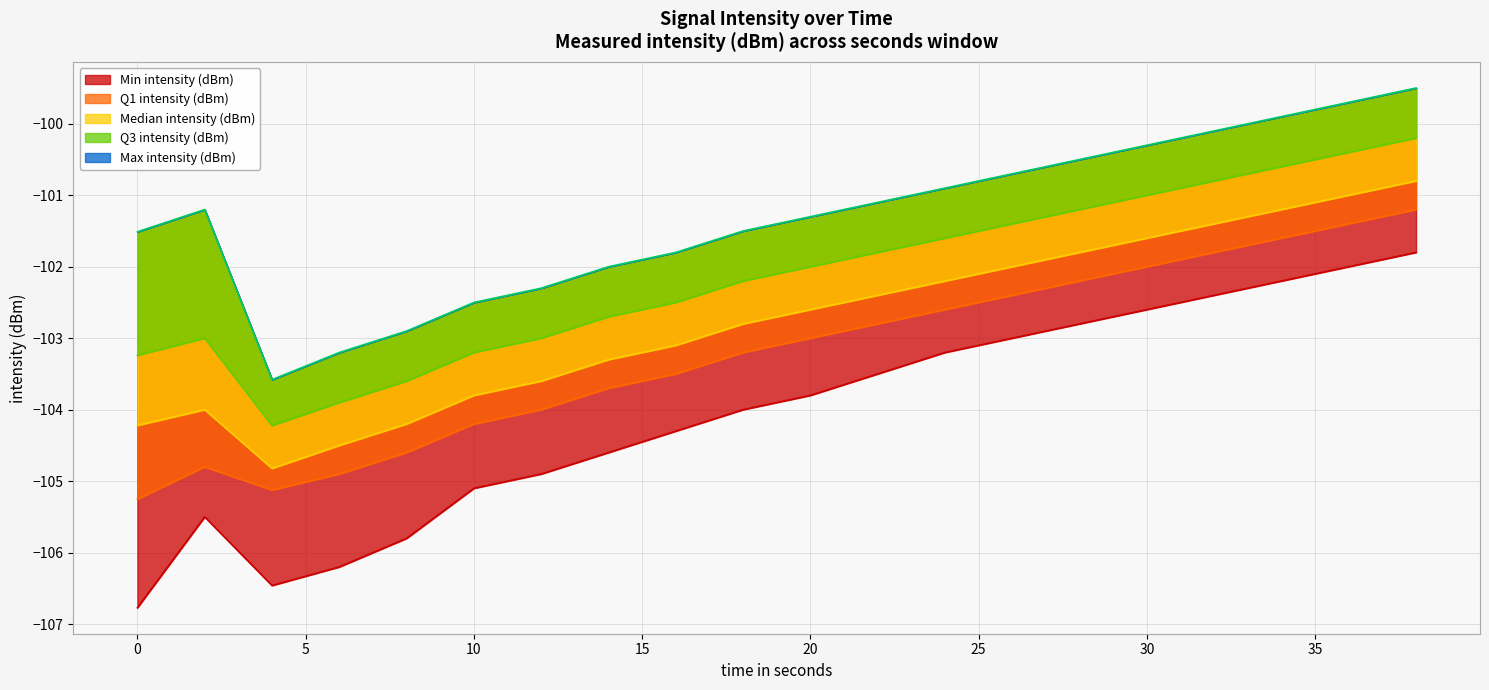

What is the smallest value displayed?

-106.8